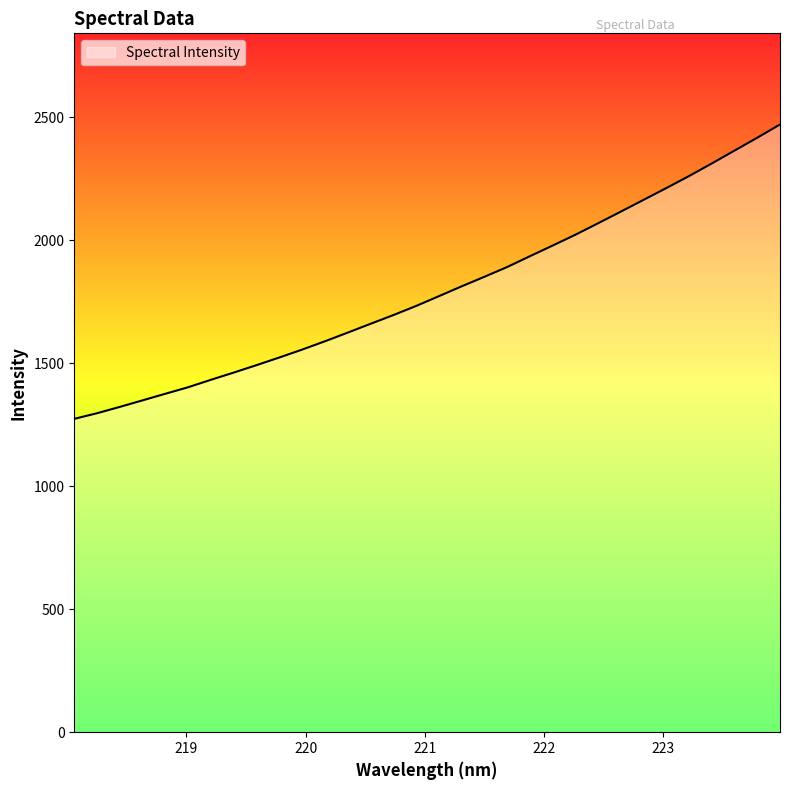

Reading left to right, what are all the values shown in this chart?

1274.3	1297.1	1322.9	1349.5	1376.4	1402.9	1433.2	1462.5	1492.7	1523.8	1555.8	1589.6	1624.8	1660.6	1696.0	1733.1	1772.8	1812.9	1851.7	1891.4	1935.4	1978.7	2022.8	2069.5	2116.8	2164.7	2212.6	2261.5	2312.7	2365.1	2417.4	2471.2